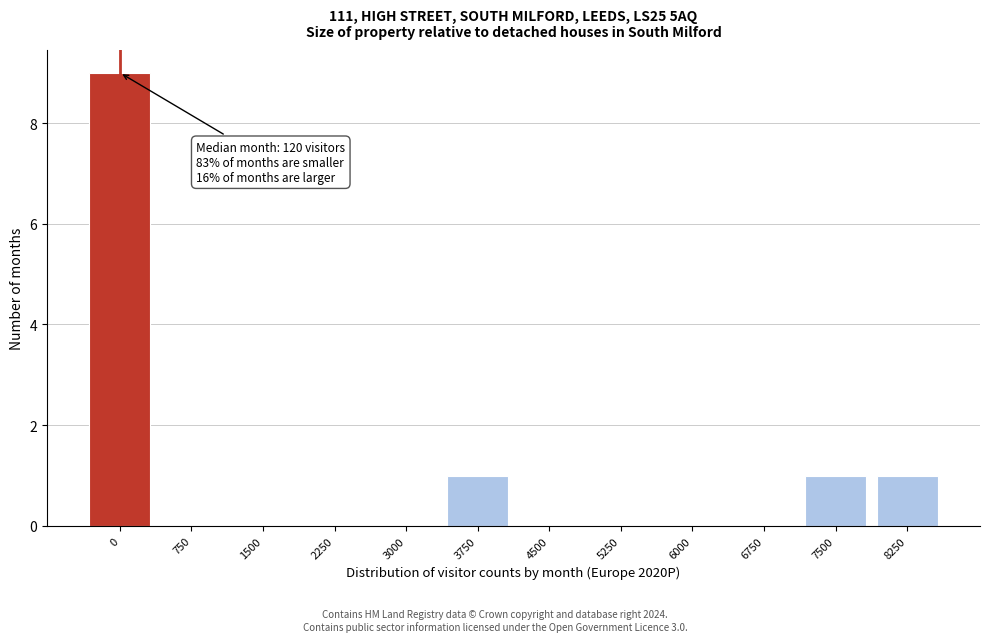

Reading left to right, list all the values displayed in this chart.

0=9	750=0	1500=0	2250=0	3000=0	3750=1	4500=0	5250=0	6000=0	6750=0	7500=1	8250=1